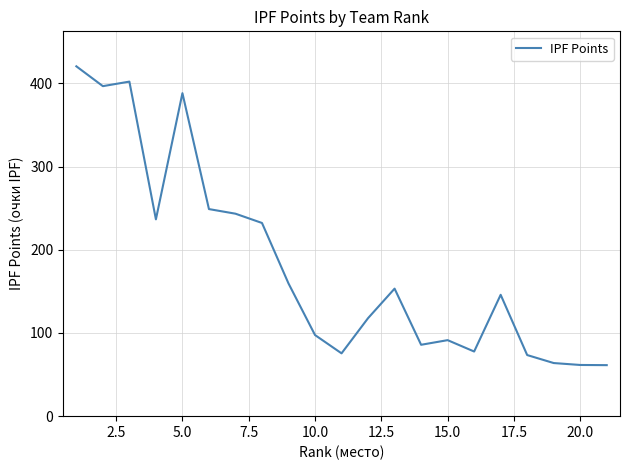

What is the maximum value shown in the chart?

420.5